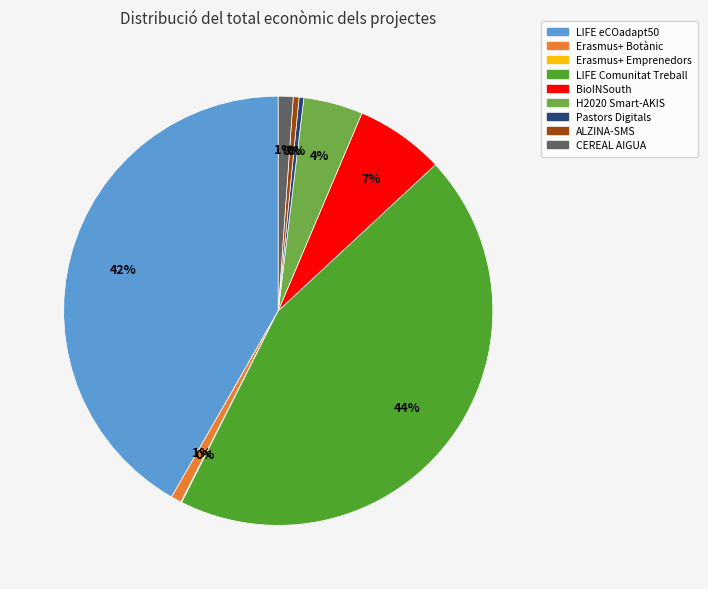

True or false: LIFE eCOadapt50 accounts for 50% of the total.

False